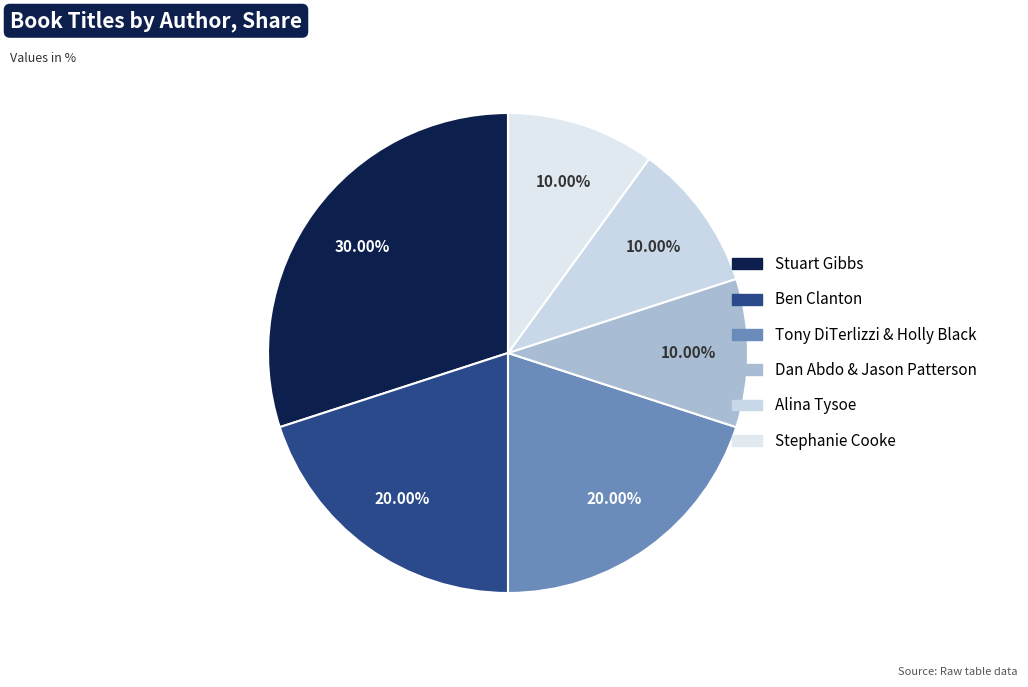

How much of the chart is everything except Alina Tysoe?

90.0%